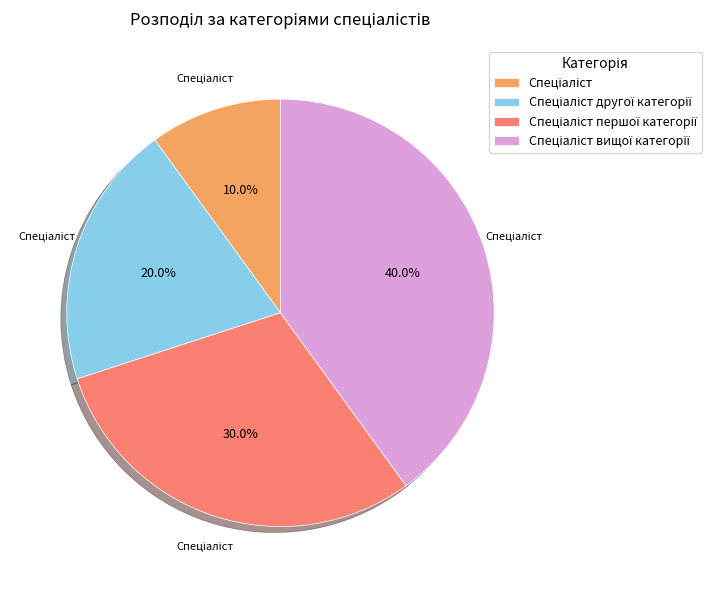

Is there a majority slice in this chart?

No